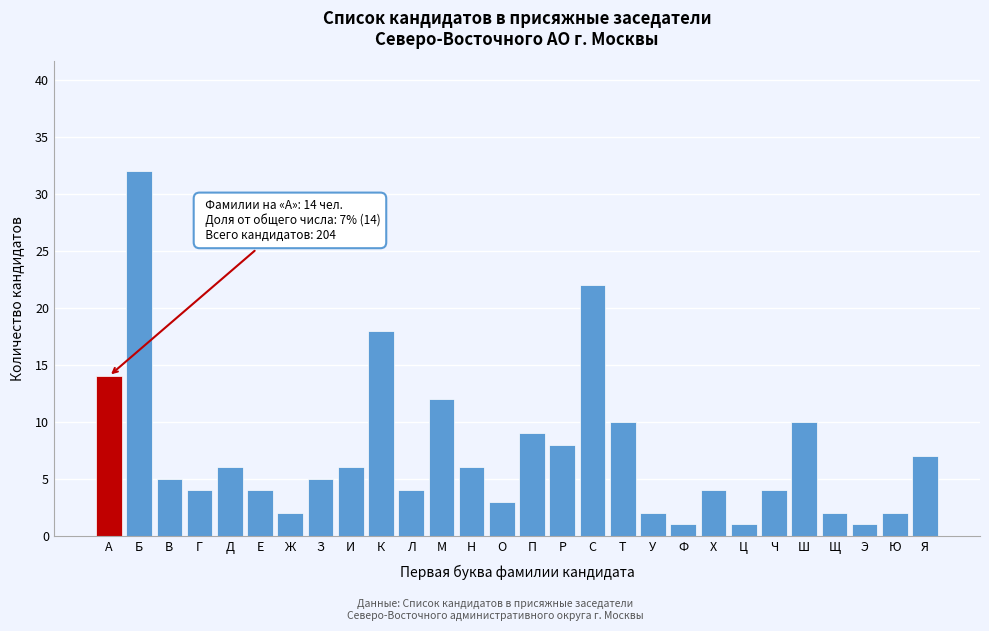

Reading right to left, what are all the values shown in this chart?

Я=7	Ю=2	Э=1	Щ=2	Ш=10	Ч=4	Ц=1	Х=4	Ф=1	У=2	Т=10	С=22	Р=8	П=9	О=3	Н=6	М=12	Л=4	К=18	И=6	З=5	Ж=2	Е=4	Д=6	Г=4	В=5	Б=32	А=14